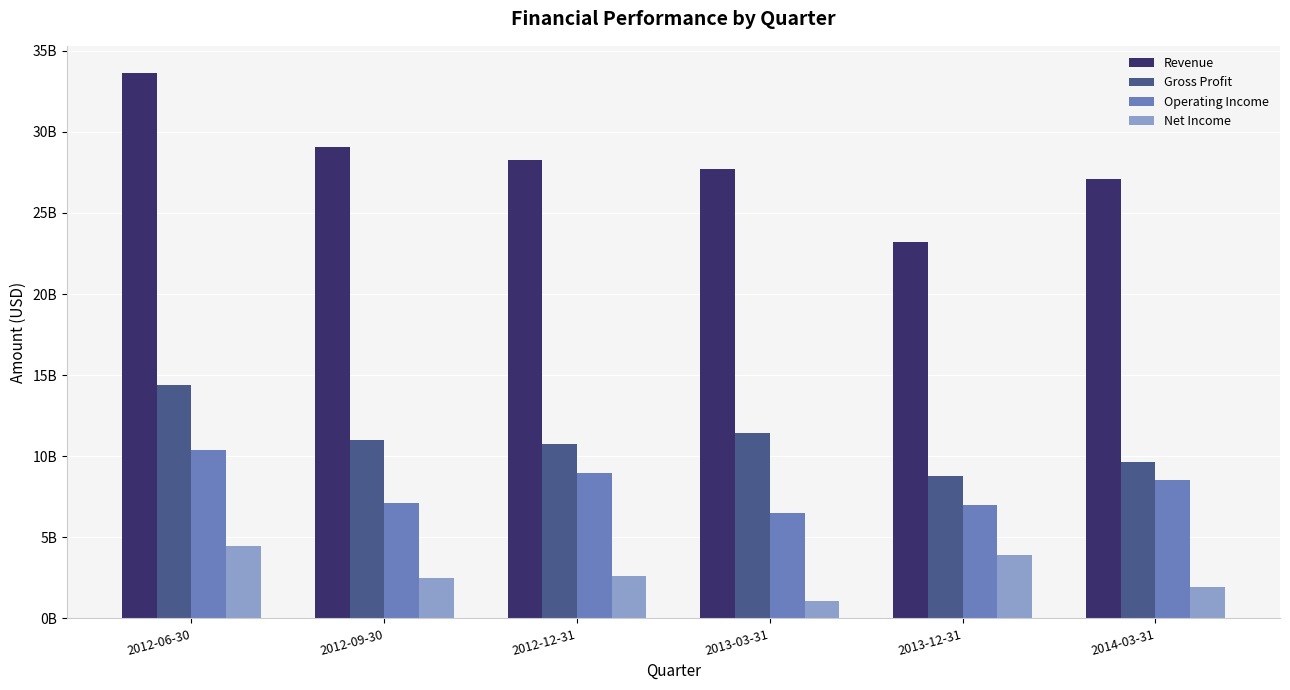

Reading left to right, what are all the values shown in this chart?

Revenue: 2012-06-30=33621282635.5	2012-09-30=29059505711.4	2012-12-31=28279604916.0	2013-03-31=27713468027.9	2013-12-31=23195522893.8	2014-03-31=27066392562.6
Gross Profit: 2012-06-30=14377053085.8	2012-09-30=11006080977.4	2012-12-31=10750061998.6	2013-03-31=11430524112.6	2013-12-31=8802256300.2	2014-03-31=9638032776.0
Operating Income: 2012-06-30=10398218953.3	2012-09-30=7127191453.2	2012-12-31=8969921388.1	2013-03-31=6492674383.8	2013-12-31=6991911502.5	2014-03-31=8558607311.4
Net Income: 2012-06-30=4433490925.3	2012-09-30=2508577525.5	2012-12-31=2589848276.2	2013-03-31=1093503054.1	2013-12-31=3929632929.0	2014-03-31=1940651928.6